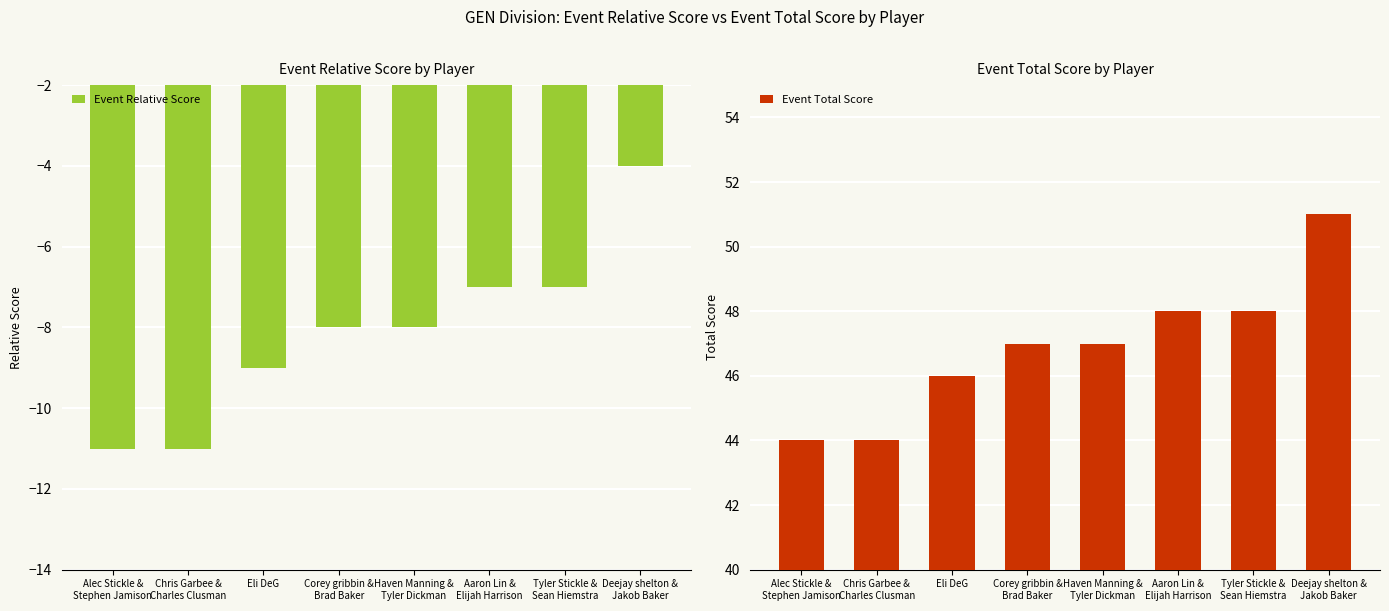

Rank the series by their average value, from lowest to highest.

Event Relative Score, Event Total Score